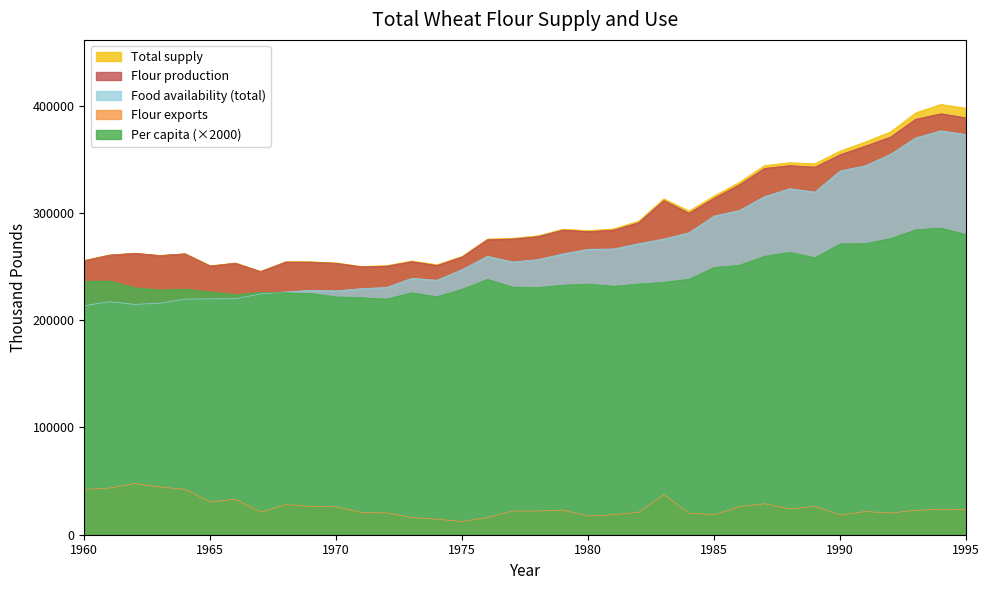

True or false: Food availability (total) has a value of 302283.0 at 1986.

True